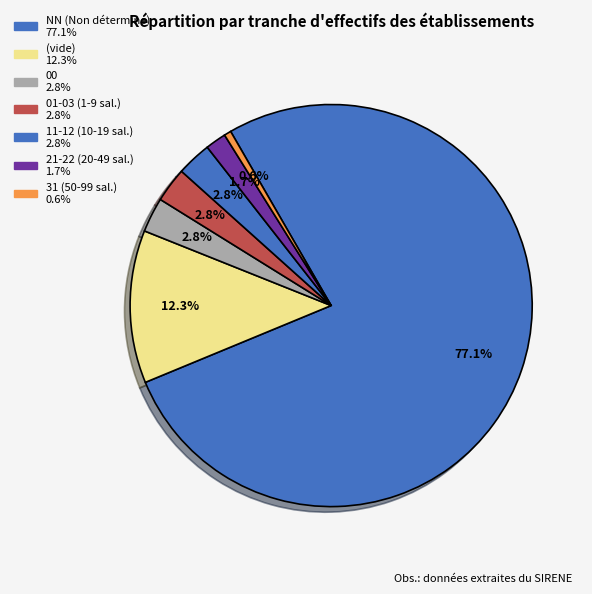

How many slices are in this pie chart?

7